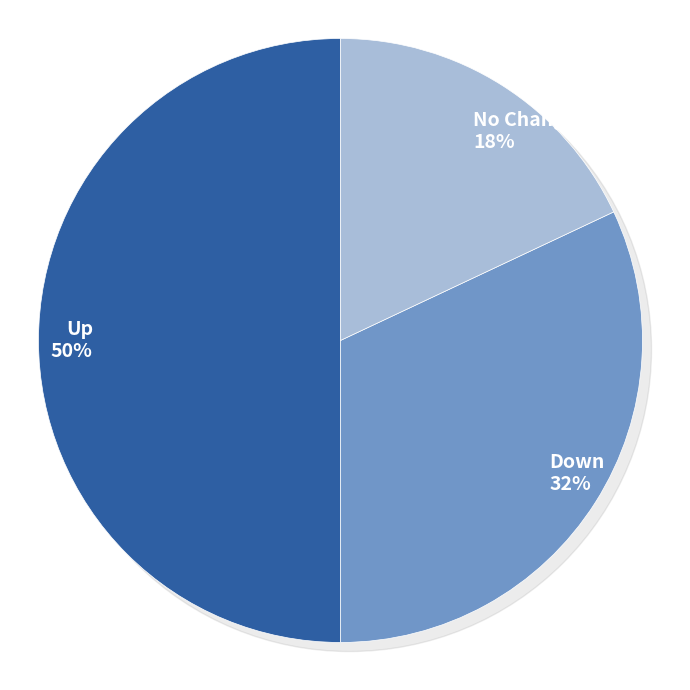

How many slices are in this pie chart?

3